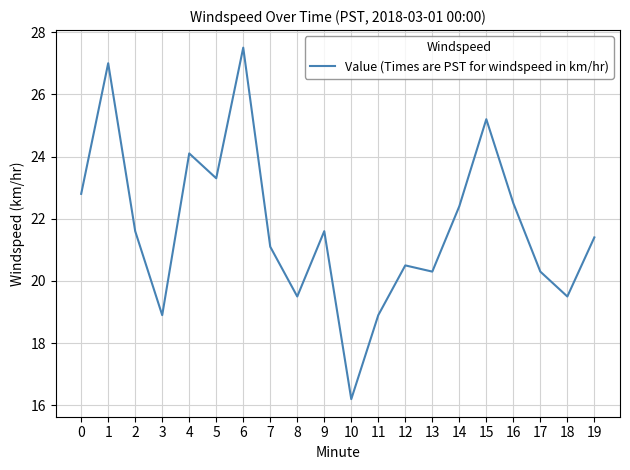

How many interior local peaks (higher than both neighbors) does the data have?

6